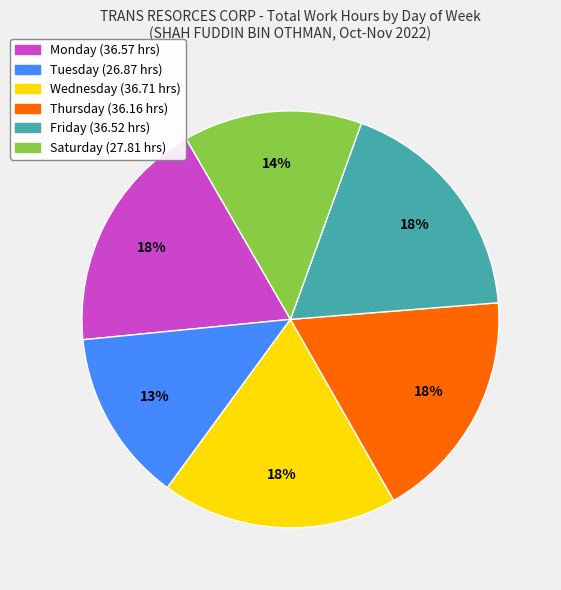

Does any single category account for the majority?

No